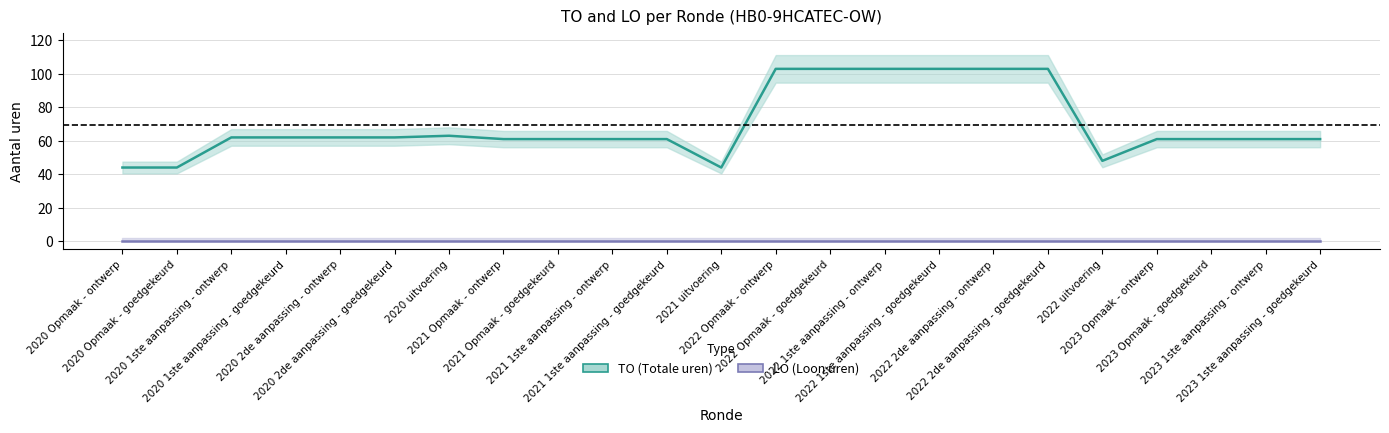

Where is the first local maximum?

2020 uitvoering